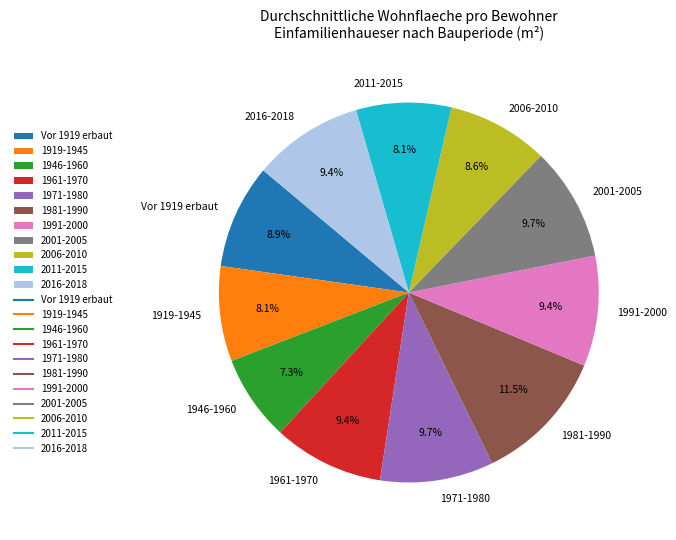

Is 2016-2018 the majority of the pie?

No